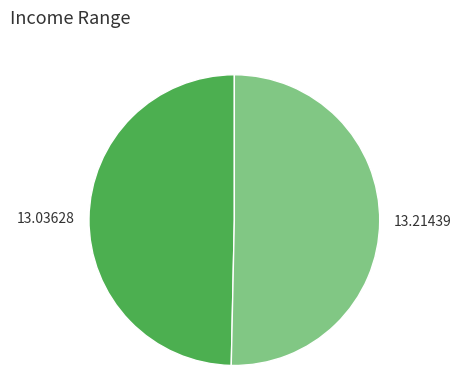

Does any single category account for the majority?

Yes